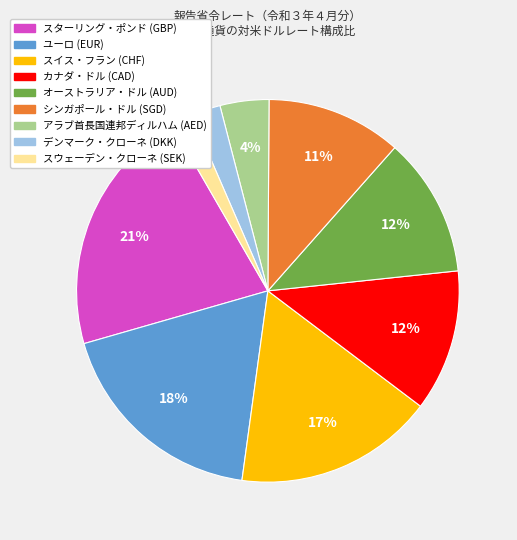

Does any single category account for the majority?

No